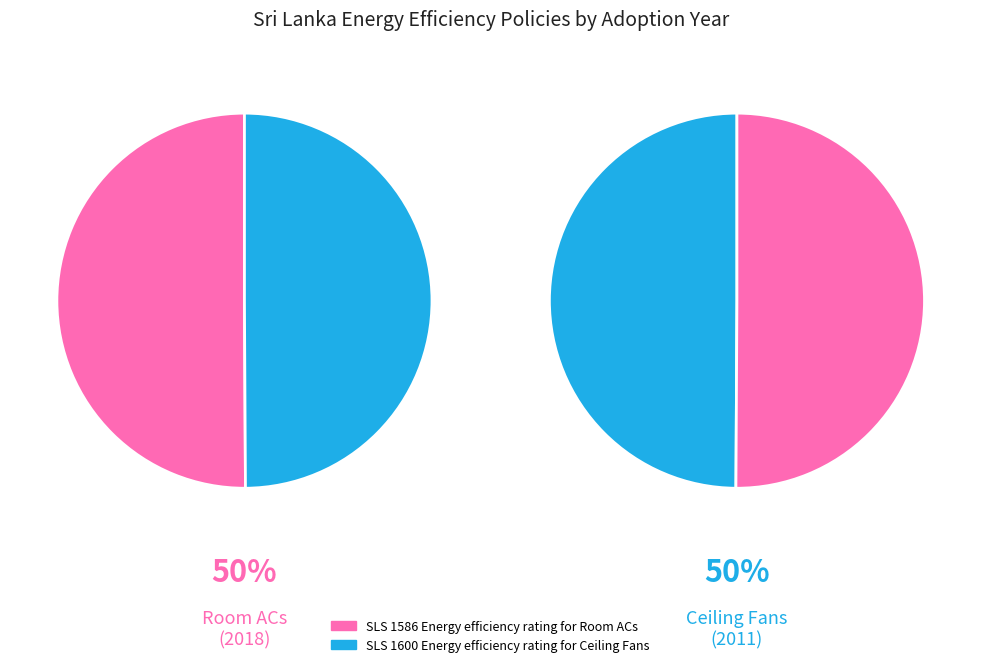

Combined, what portion of the pie is SLS 1600 Energy efficiency rating for Ceiling Fans and SLS 1586 Energy efficiency rating for Room ACs?

100.0%